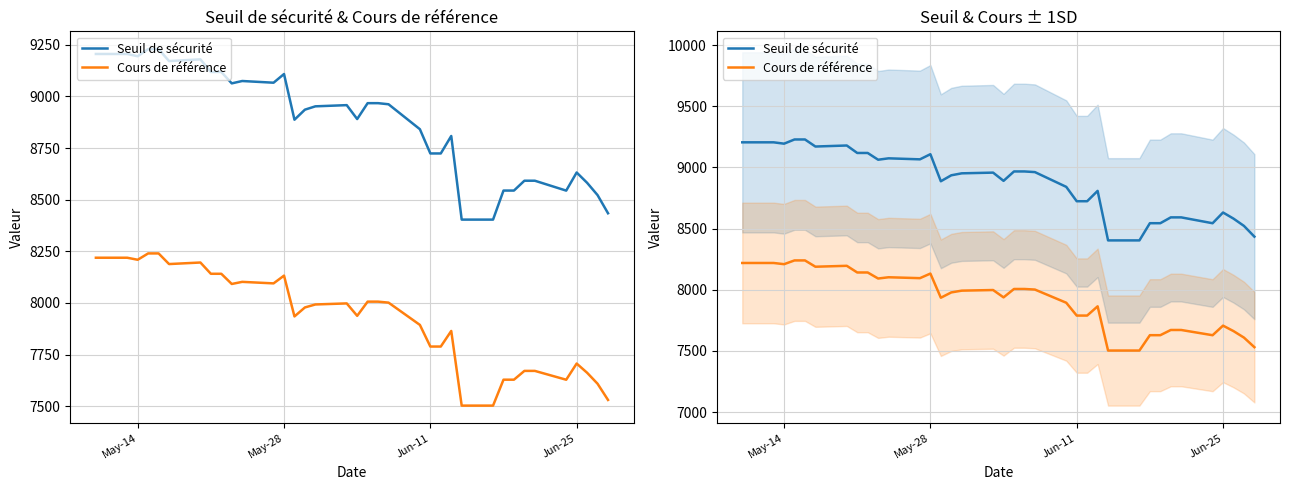

List the series in order of their peak value, highest first.

Seuil de sécurité, Cours de référence